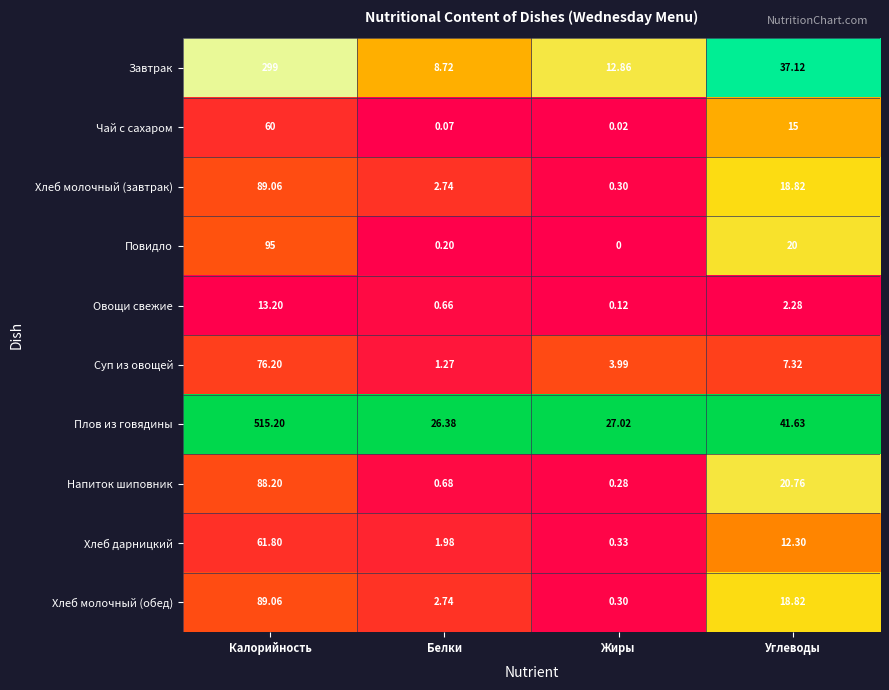

Is the value of Суп из овощей at Белки greater than the value of Напиток шиповник at Жиры?

Yes